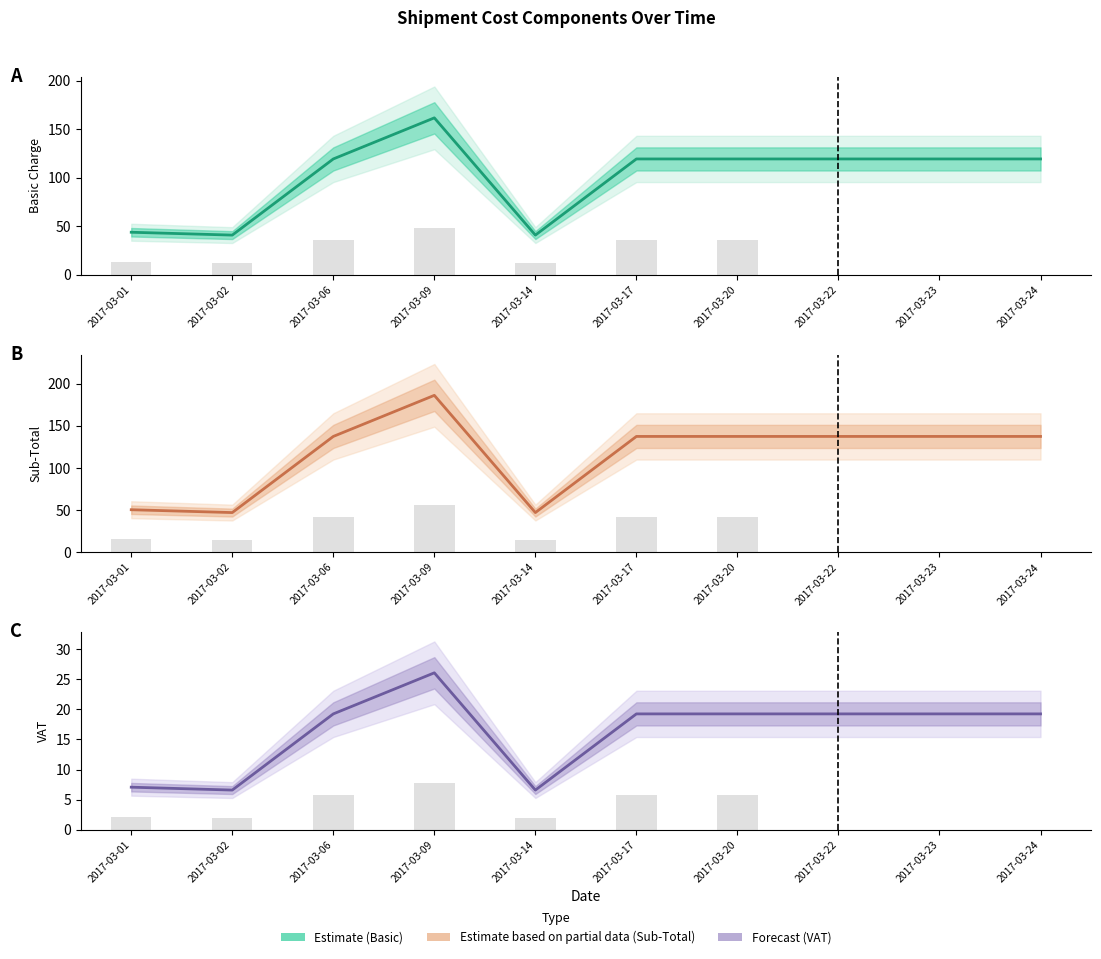

Which category has the lowest value in the VAT series?

2017-03-02